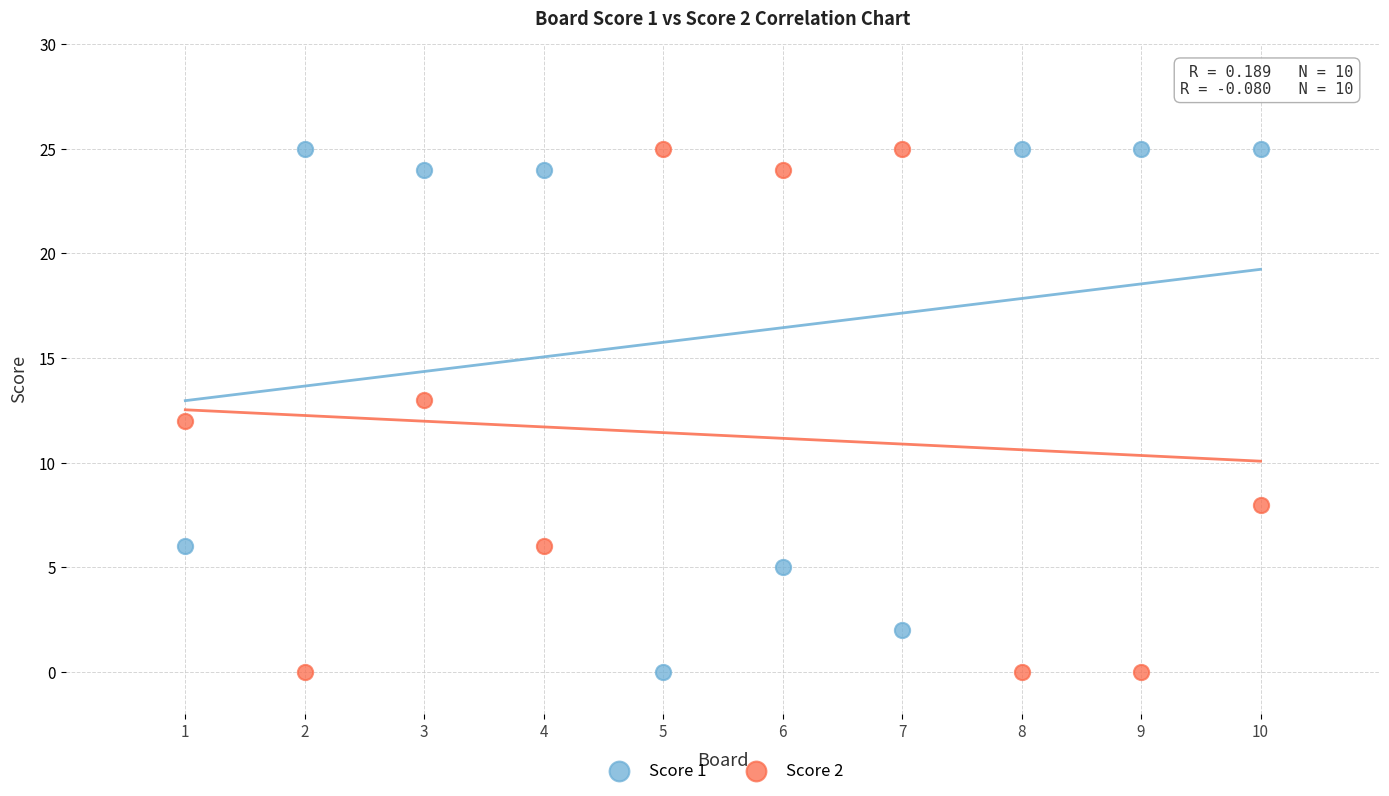

What is the X range (max minus min) for the scatter plot?

9